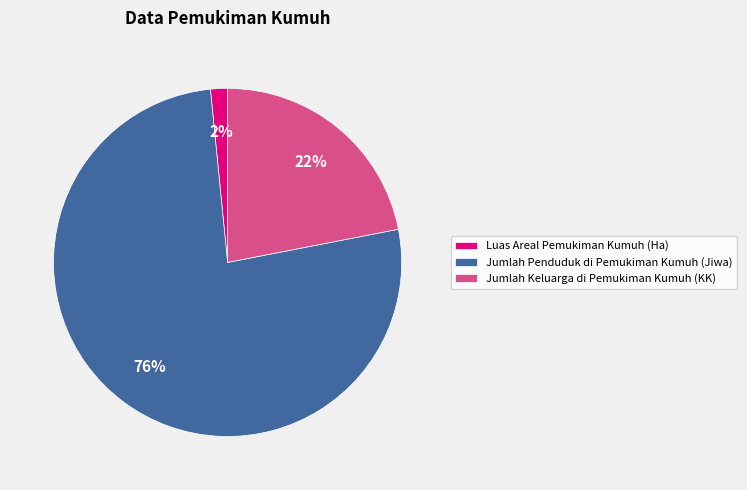

Rank the categories by value from highest to lowest.

Jumlah Penduduk di Pemukiman Kumuh (Jiwa), Jumlah Keluarga di Pemukiman Kumuh (KK), Luas Areal Pemukiman Kumuh (Ha)